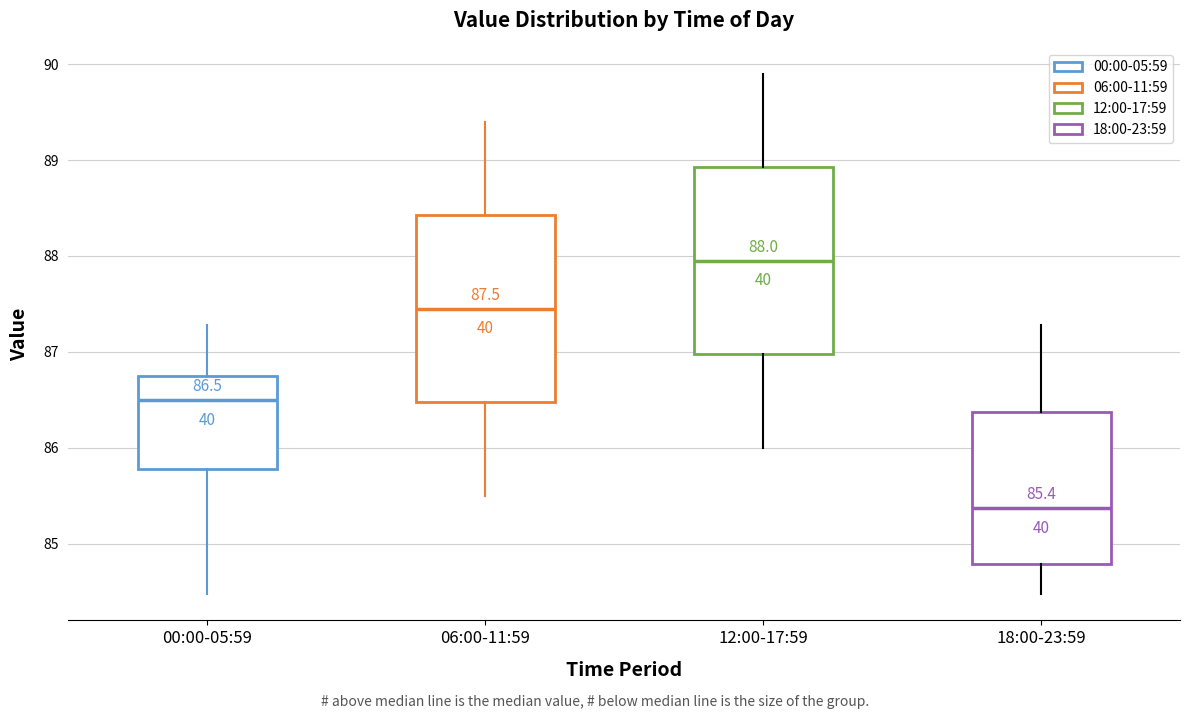

Which box has the highest median line?

12:00-17:59